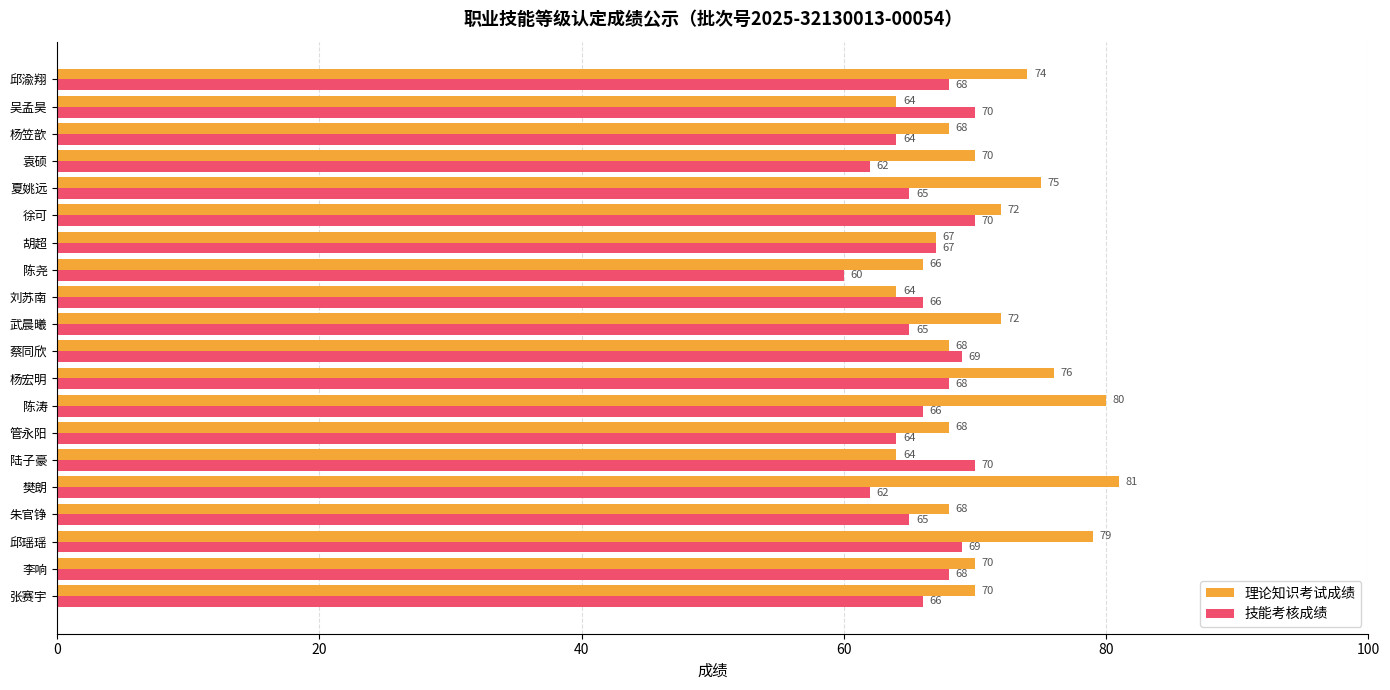

What is the approximate value of 理论知识考试成绩 at 蔡同欣, to the nearest 5?

70